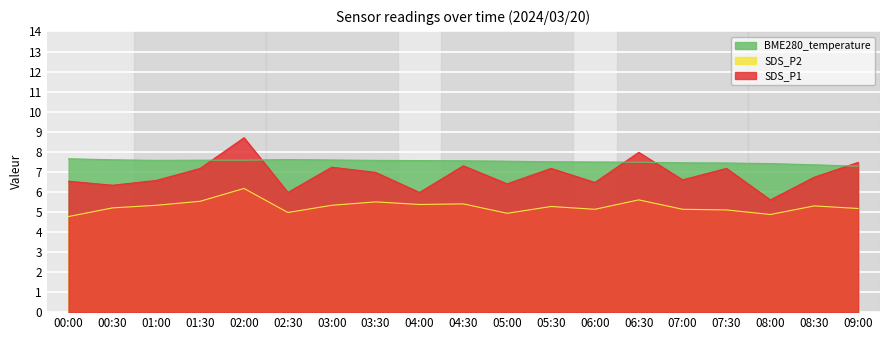

List the series in order of their overall mean, lowest first.

SDS_P2, SDS_P1, BME280_temperature